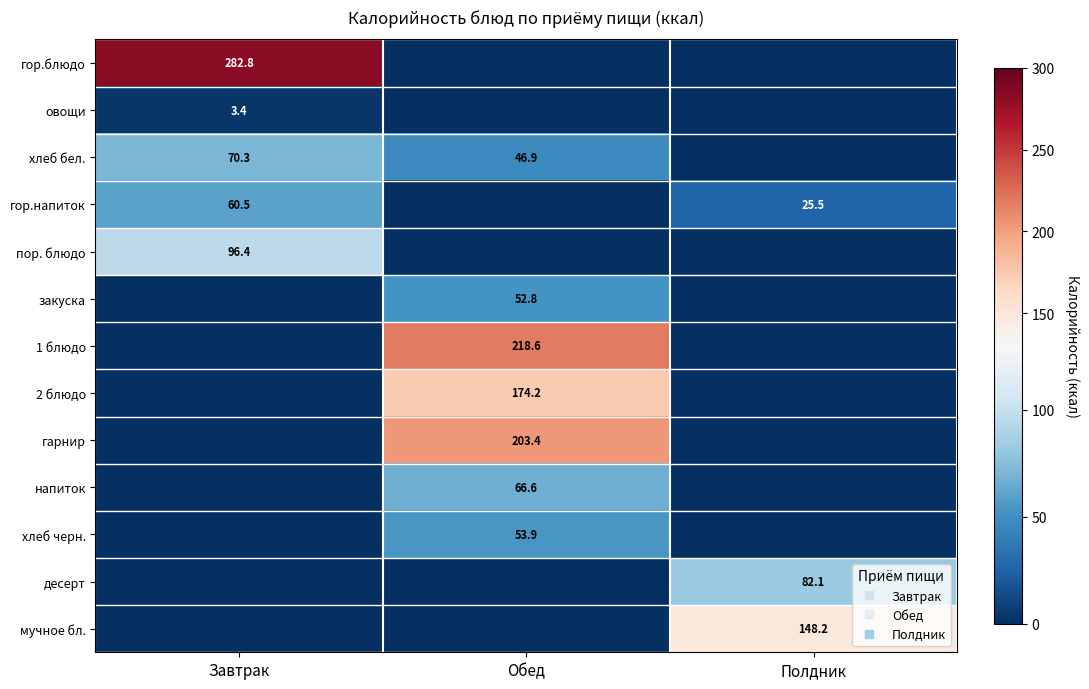

What is the spread (max minus min) of values at Полдник?

148.2